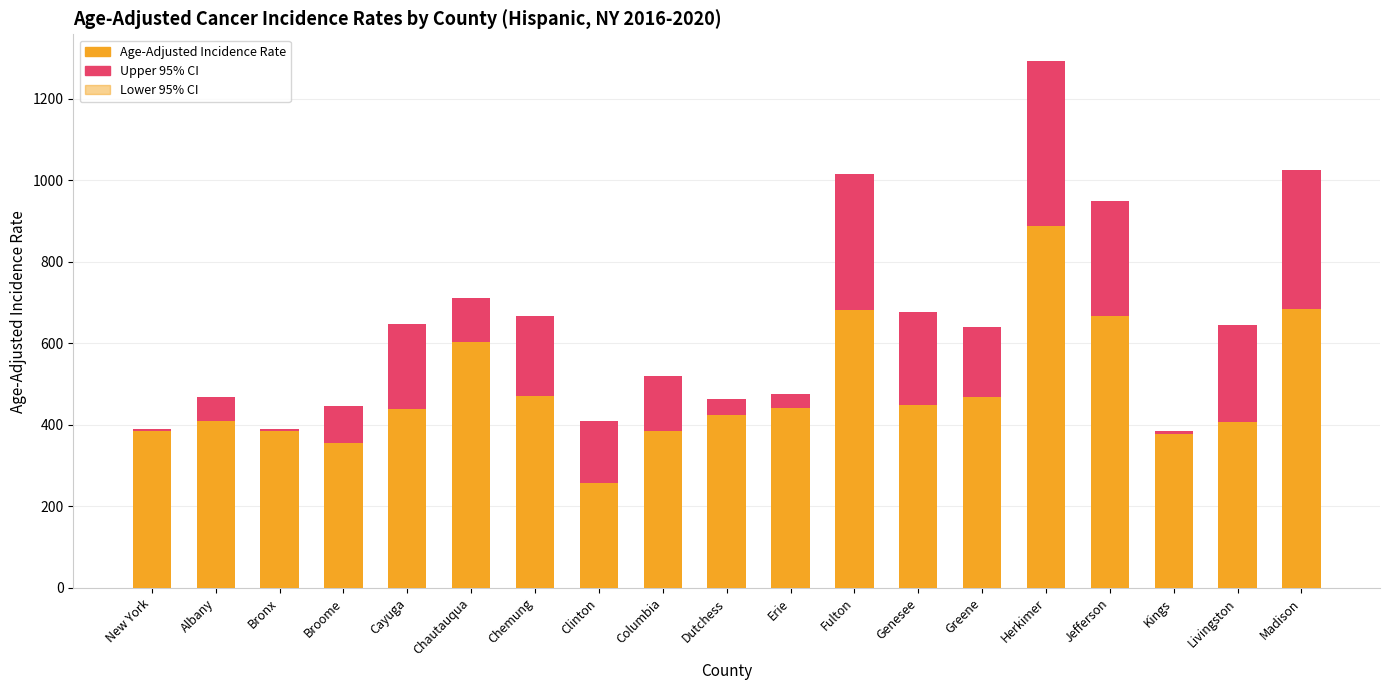

What is the sum of all Lower 95% CI values?

6808.3